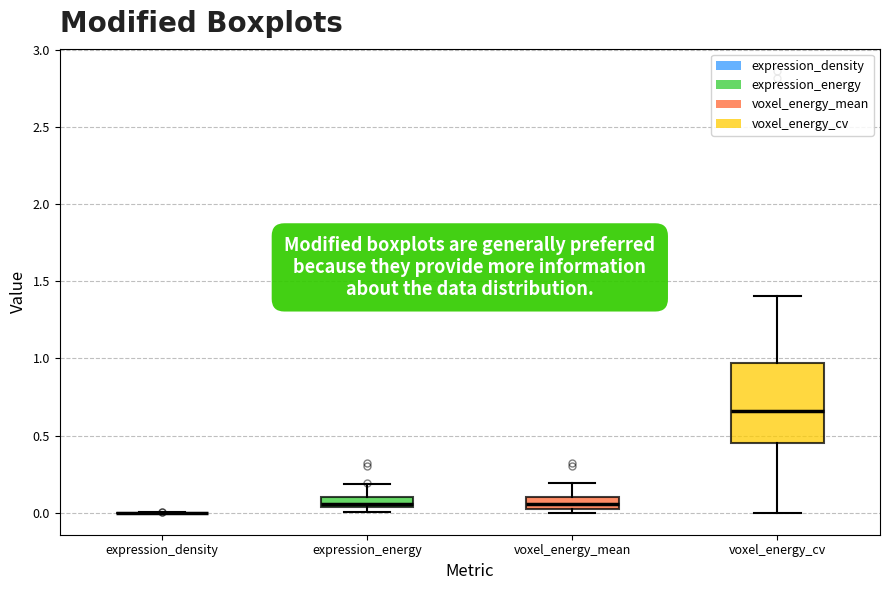

Where is the lower edge of the box for expression_energy on the y-axis? The values are not printed on the chart, so give them approximately, as read against the axis.

0.05